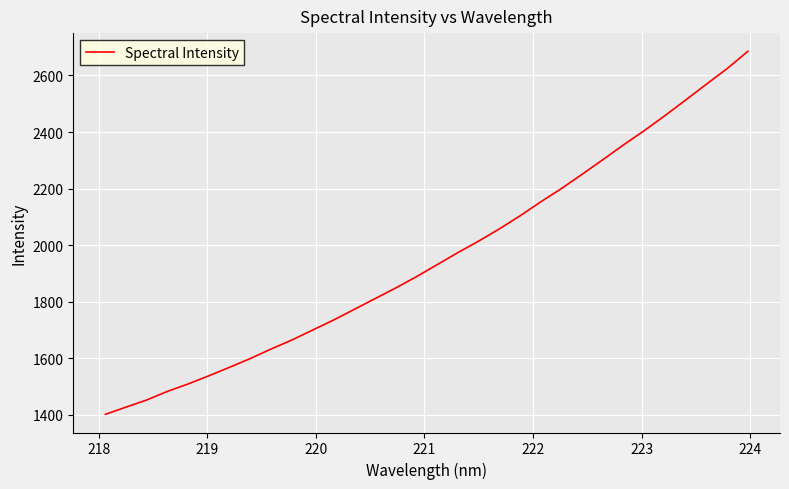

What is the difference between the maximum and minimum values?

1284.7